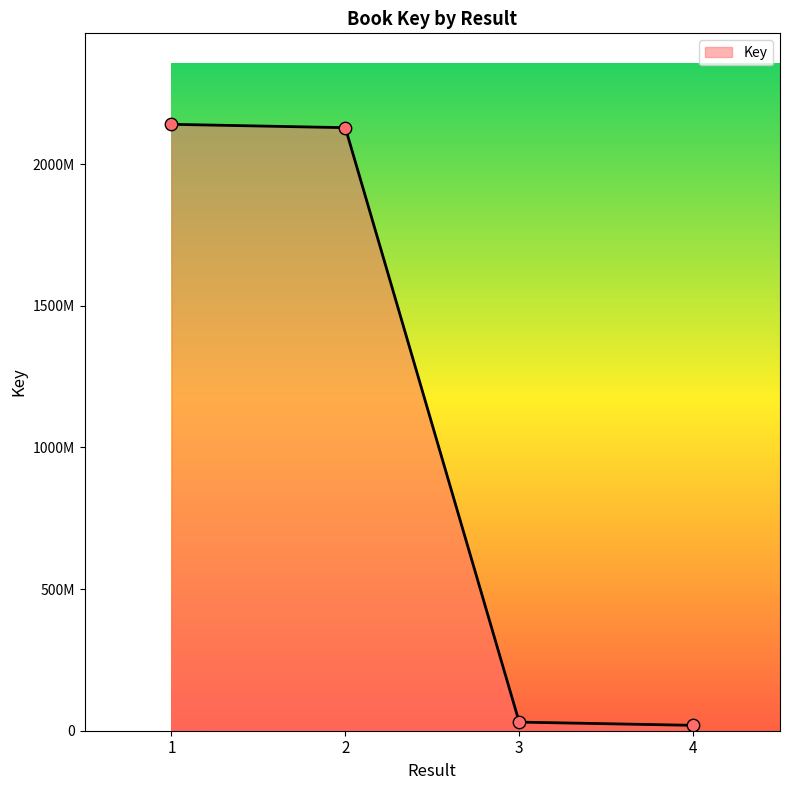

Between 3 and 4, which is larger?

3